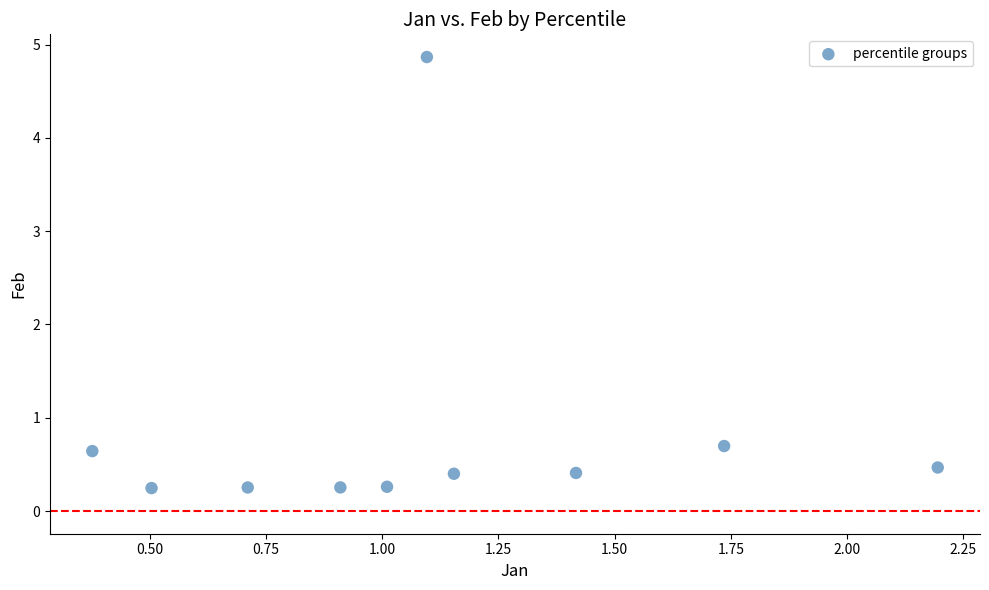

What is the average X value?

1.1